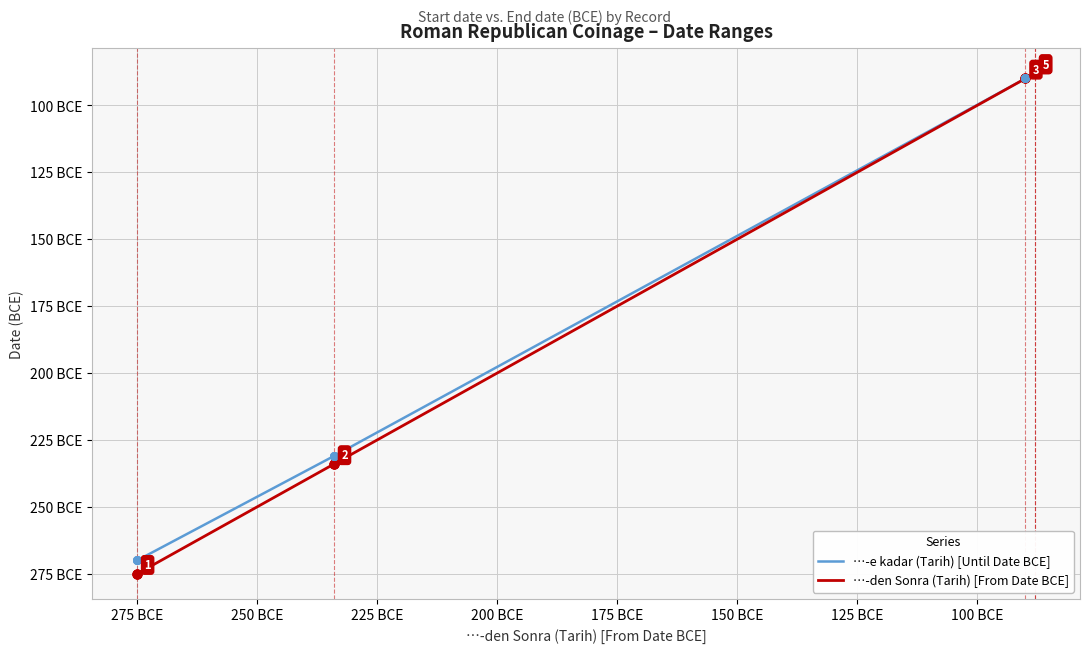

Which series has the largest total across all categories?

…-e kadar (Tarih) [Until Date BCE]